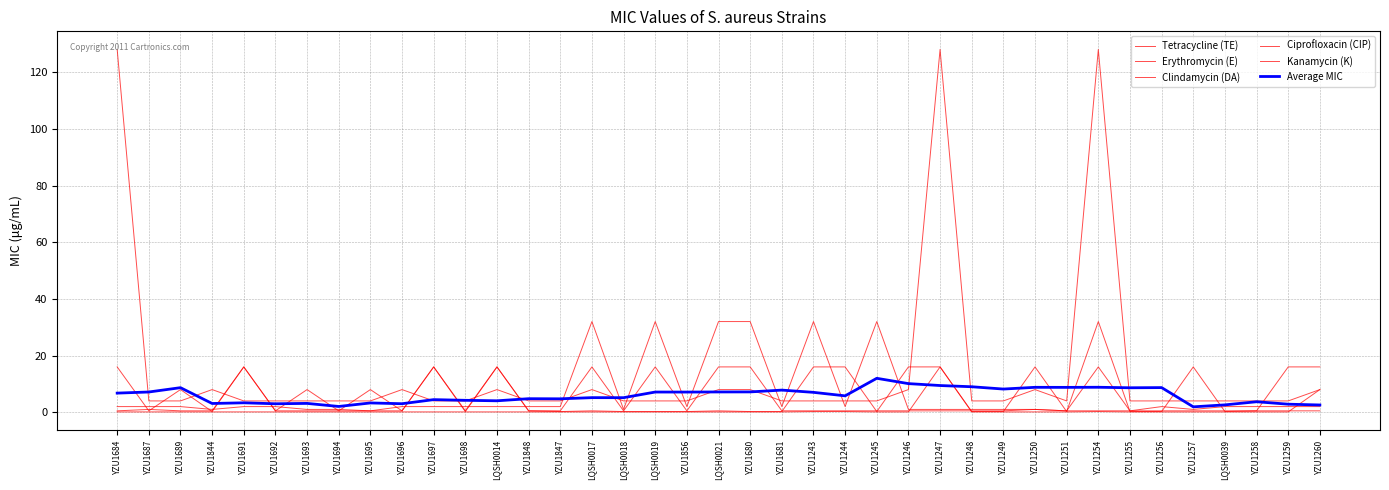

At which category does the chart reach its peak across all series?

YZU1684